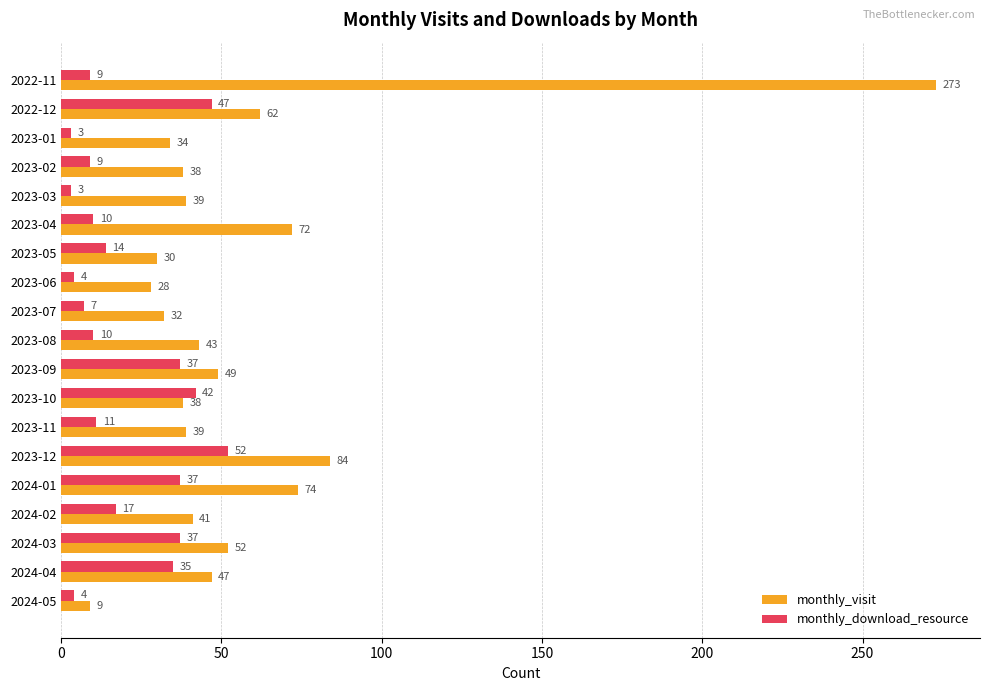

What are all the series names shown in the legend?

monthly_visit, monthly_download_resource